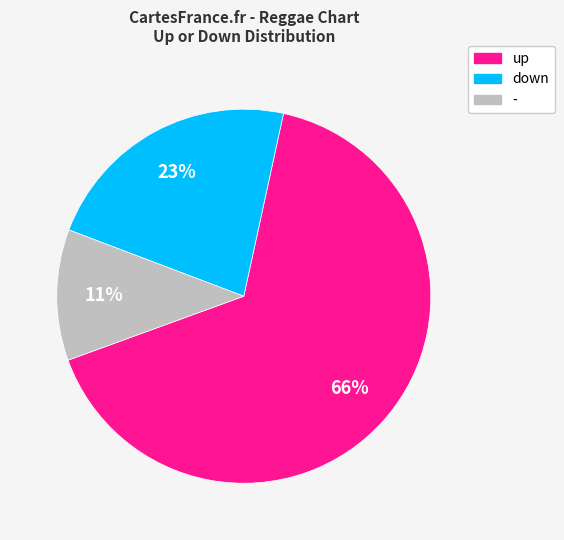

To the nearest percent, what is the average slice percentage?

33%